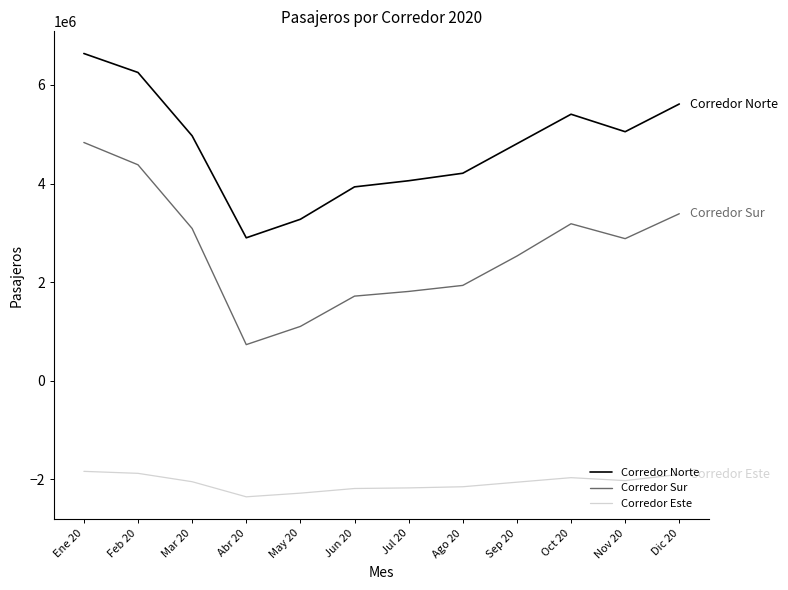

Between Mar 20 and Dic 20, which series saw the biggest shift?

Corredor Norte